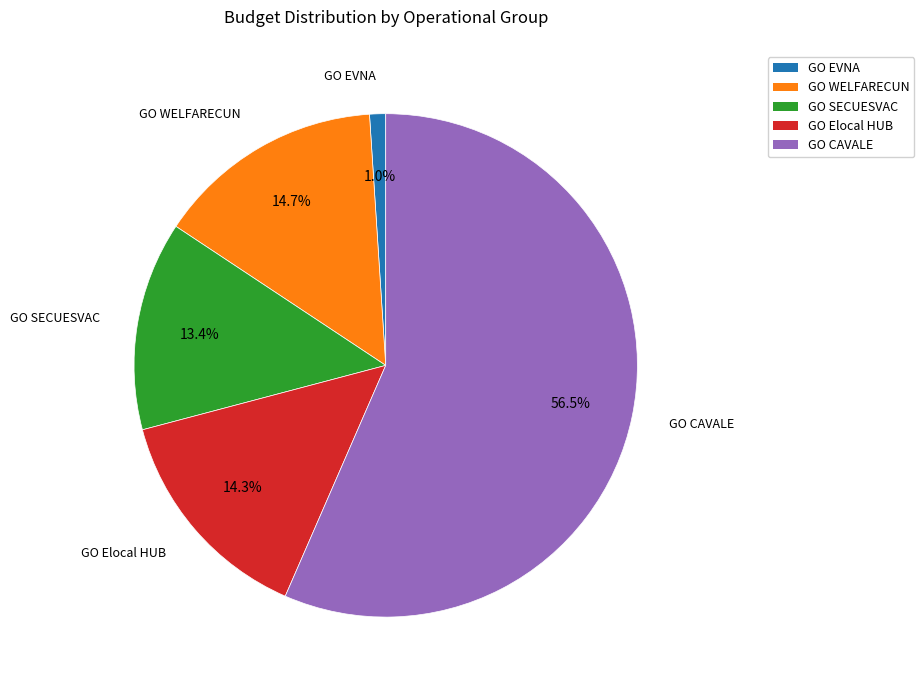

What percentage is the GO EVNA slice, to the nearest percent?

1%